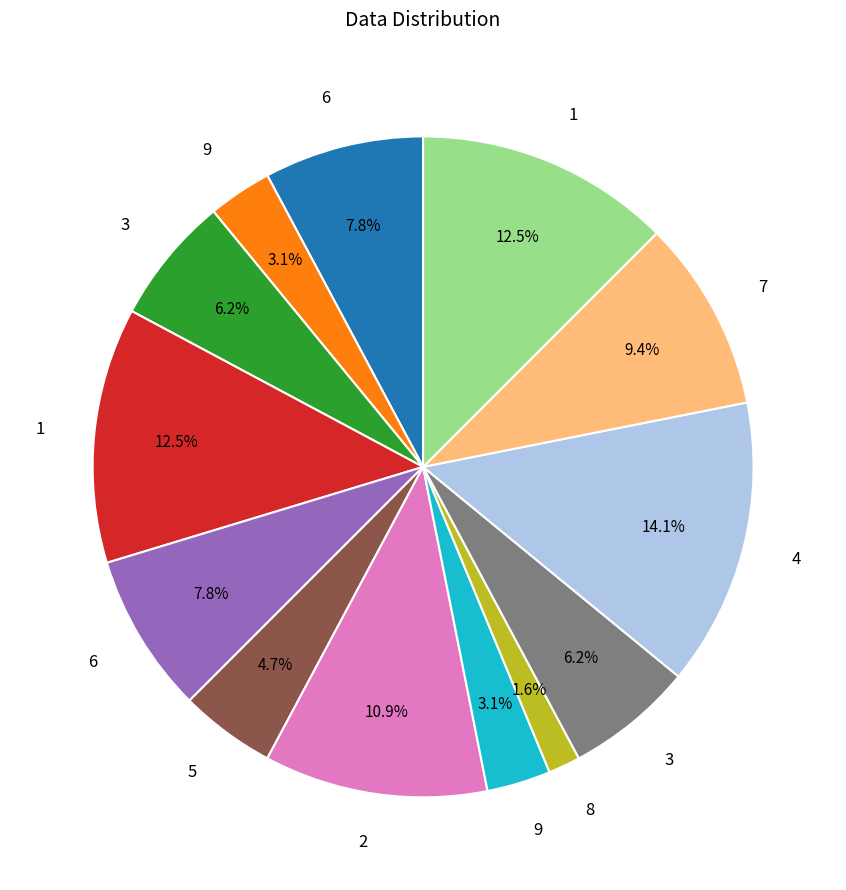

Is there a majority slice in this chart?

No